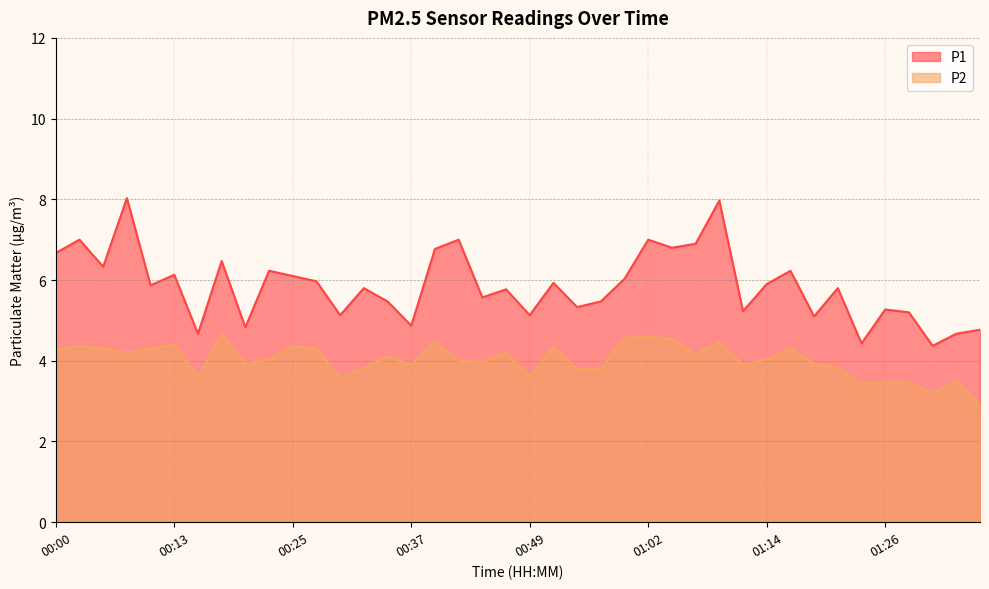

What is the difference between the second highest and second lowest values in the P1 series?

3.5